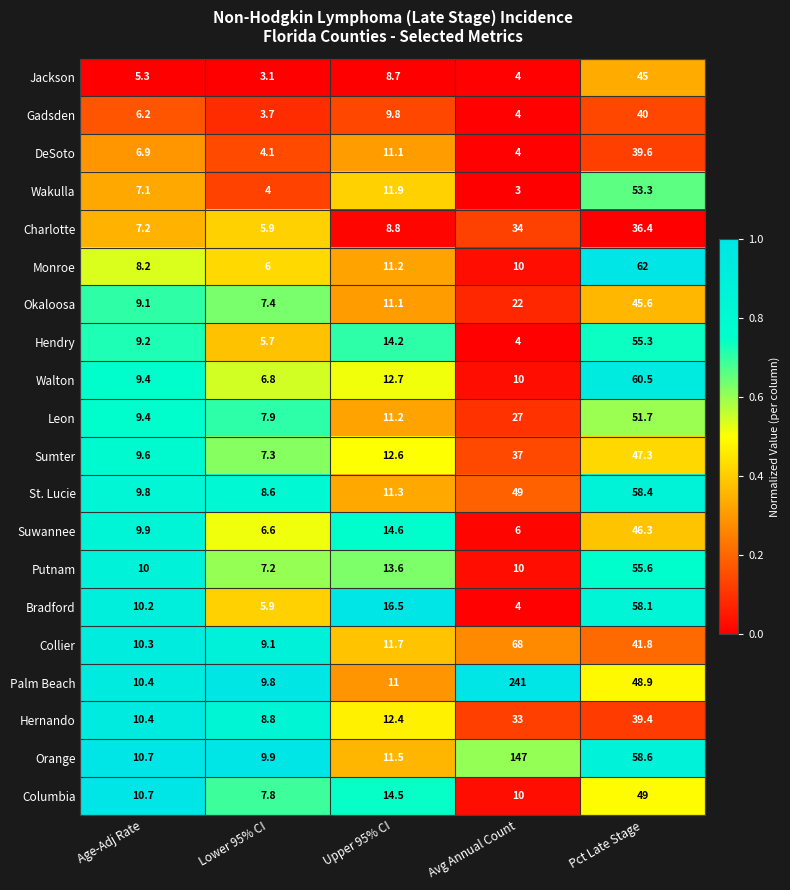

What is the difference between the highest and lowest values at Pct Late Stage?

25.6